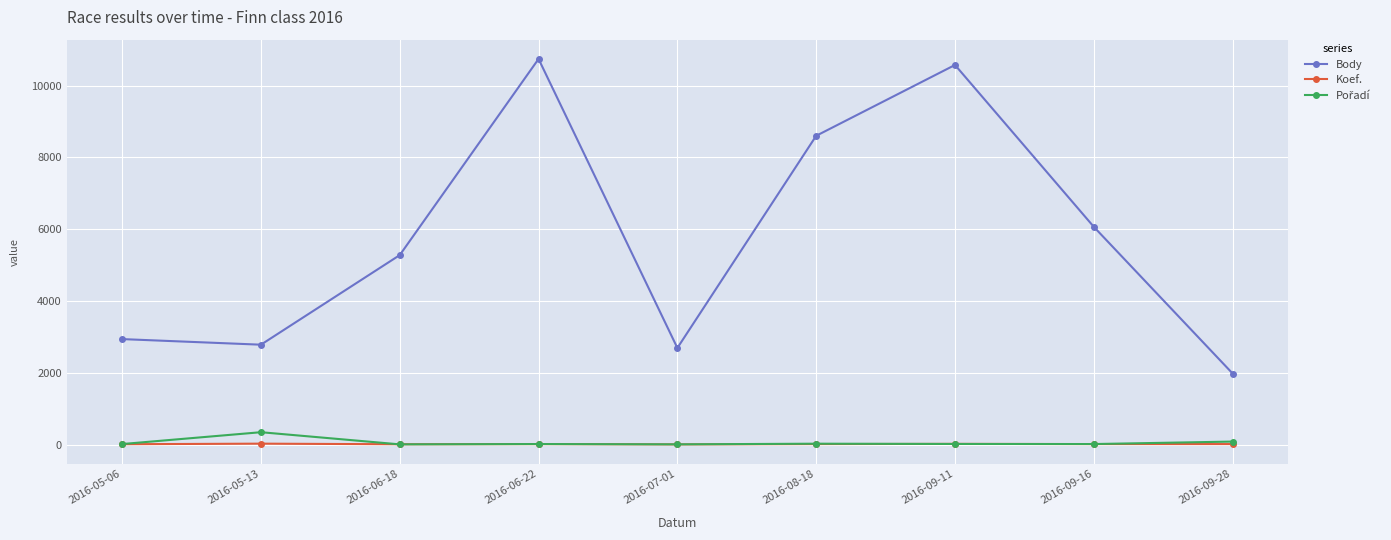

True or false: Koef. and Body cross at least once.

False